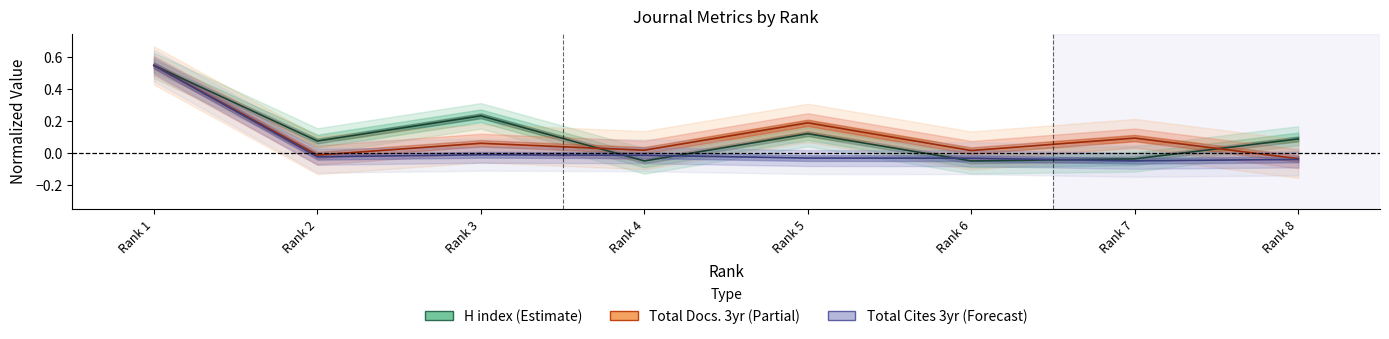

At Rank 1, list the series in order from smallest to largest.

H index, Total Docs. (3years), Total Cites (3years)